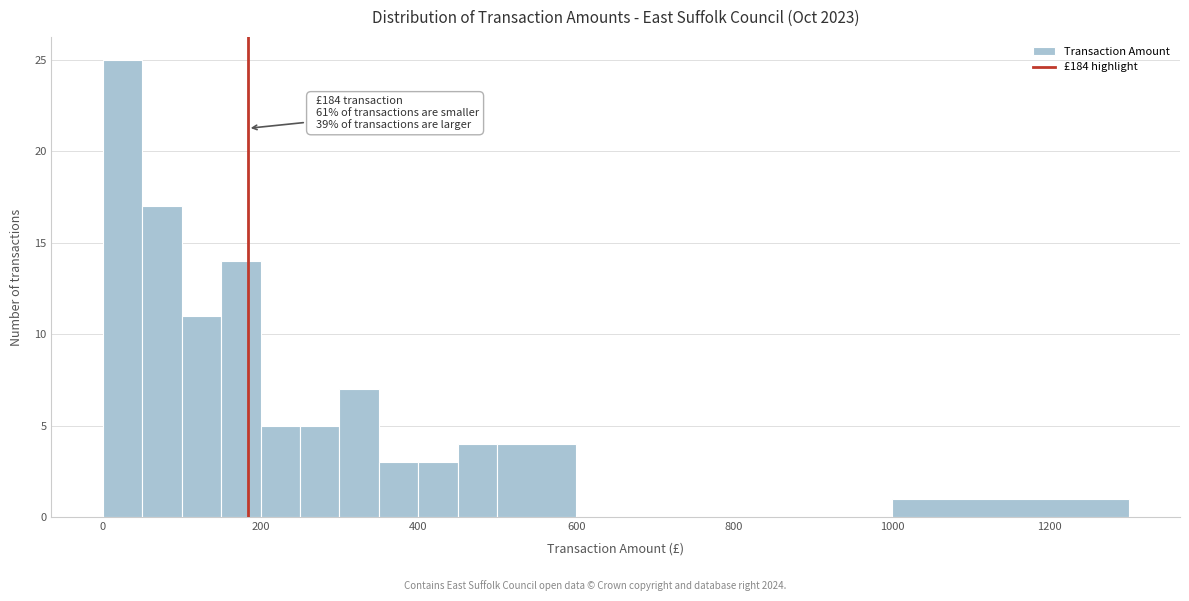

Read against the x-axis, roughly where is the centre of the tallest bar?

20